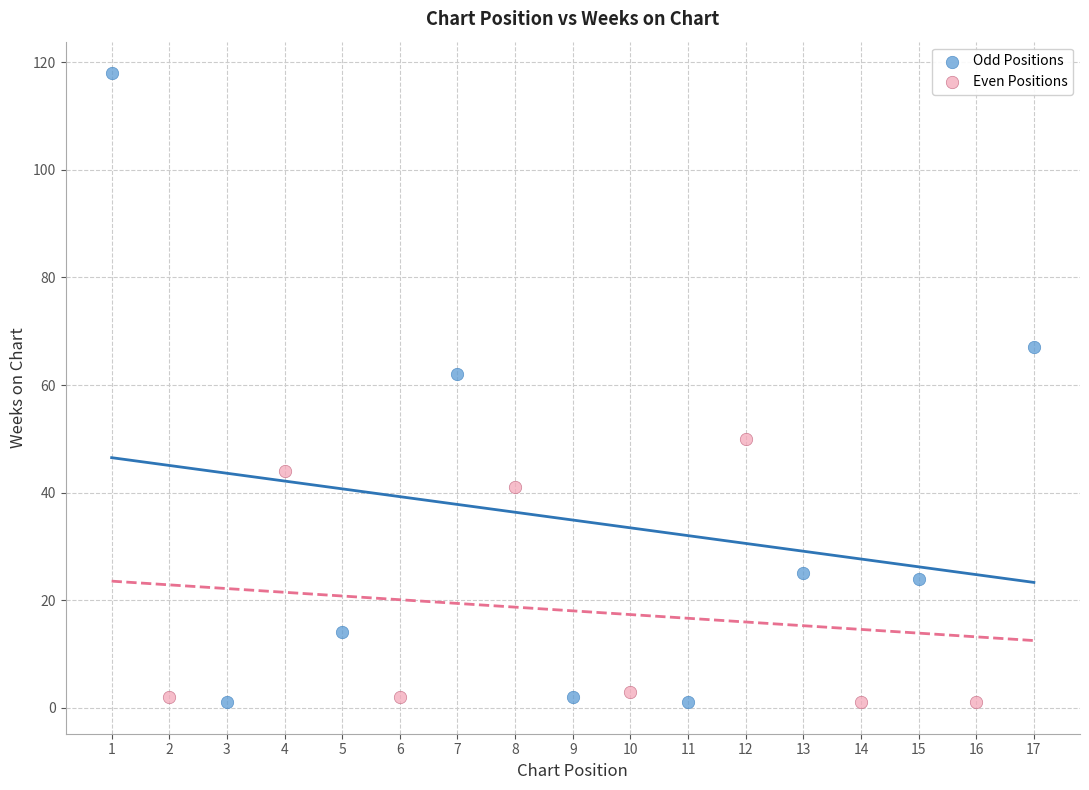

Which series reaches the maximum Y coordinate?

Odd Positions